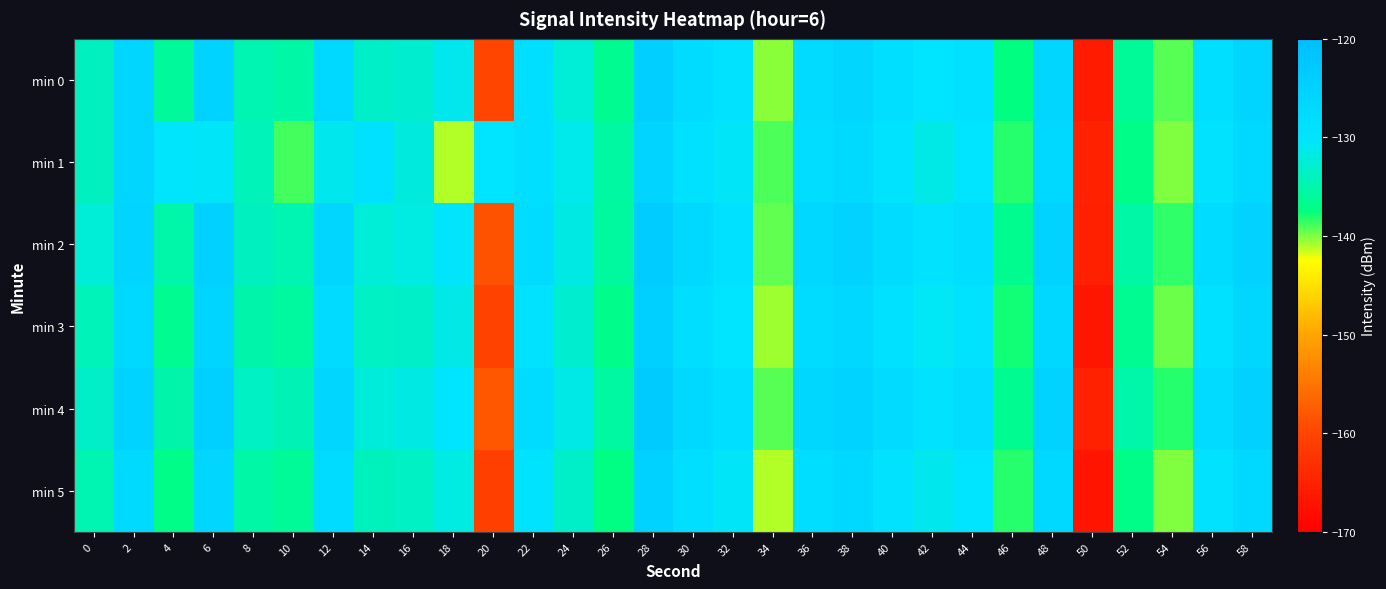

What is the total value across all series at 16?

-795.1